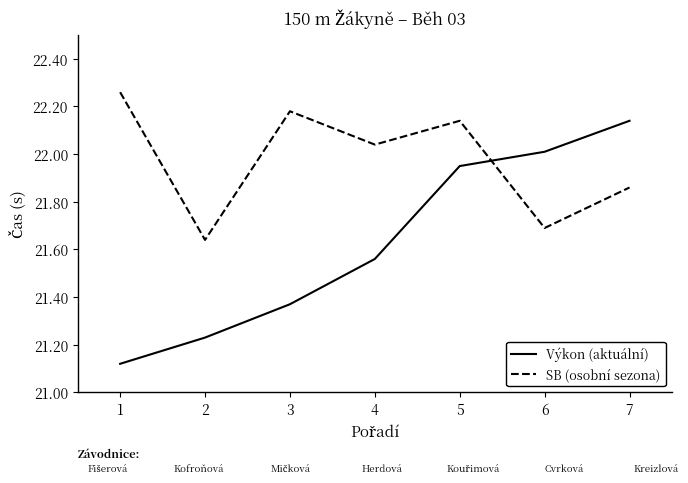

Does the chart have visible grid lines?

No